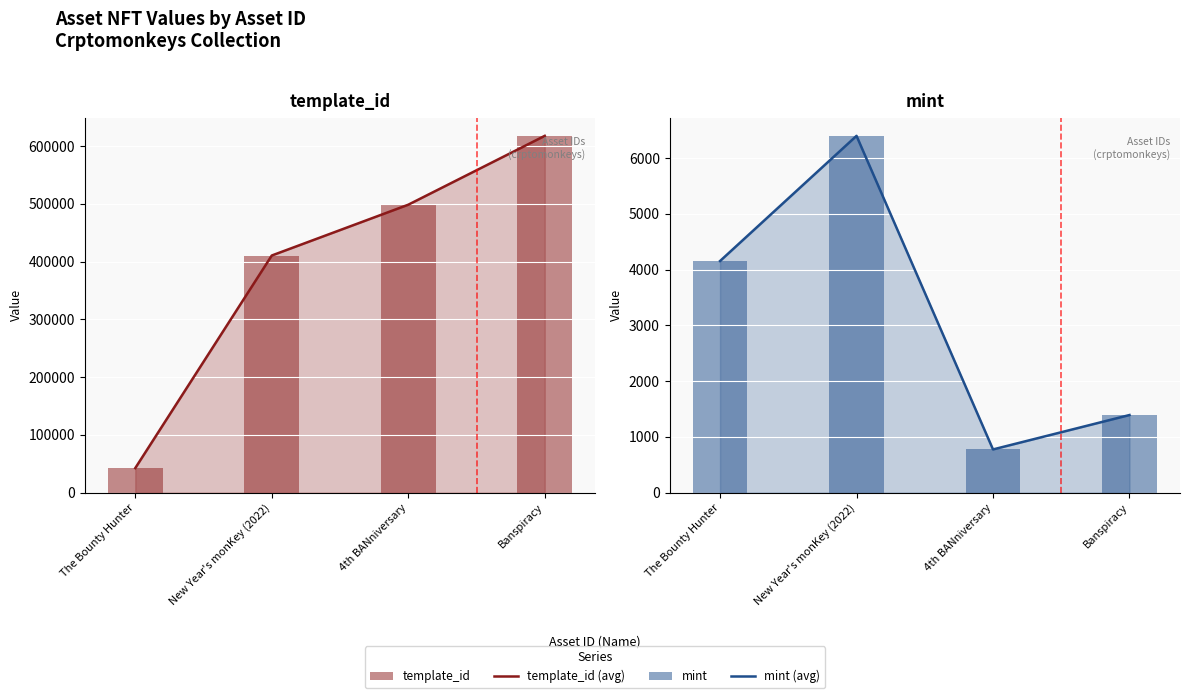

How many data points in template_id bars are less than 498304?

2